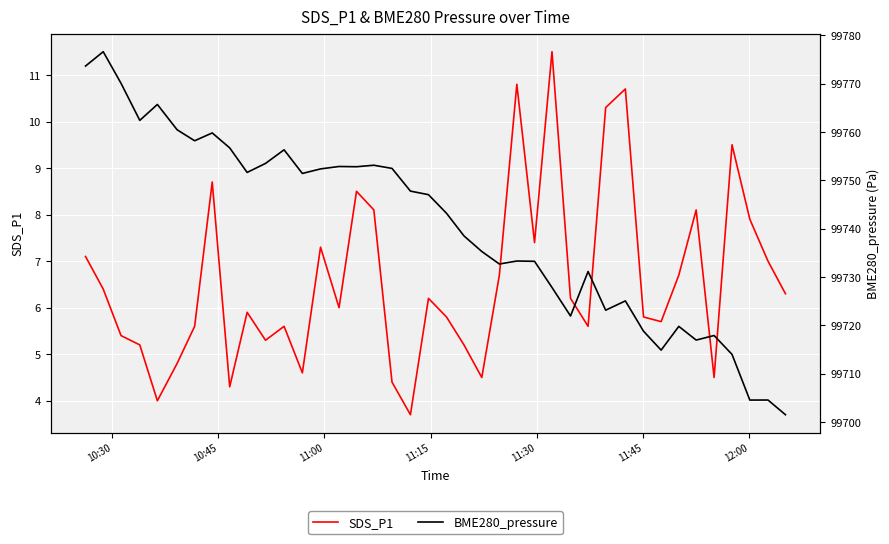

What is the highest value of the SDS_P1 series?

11.5